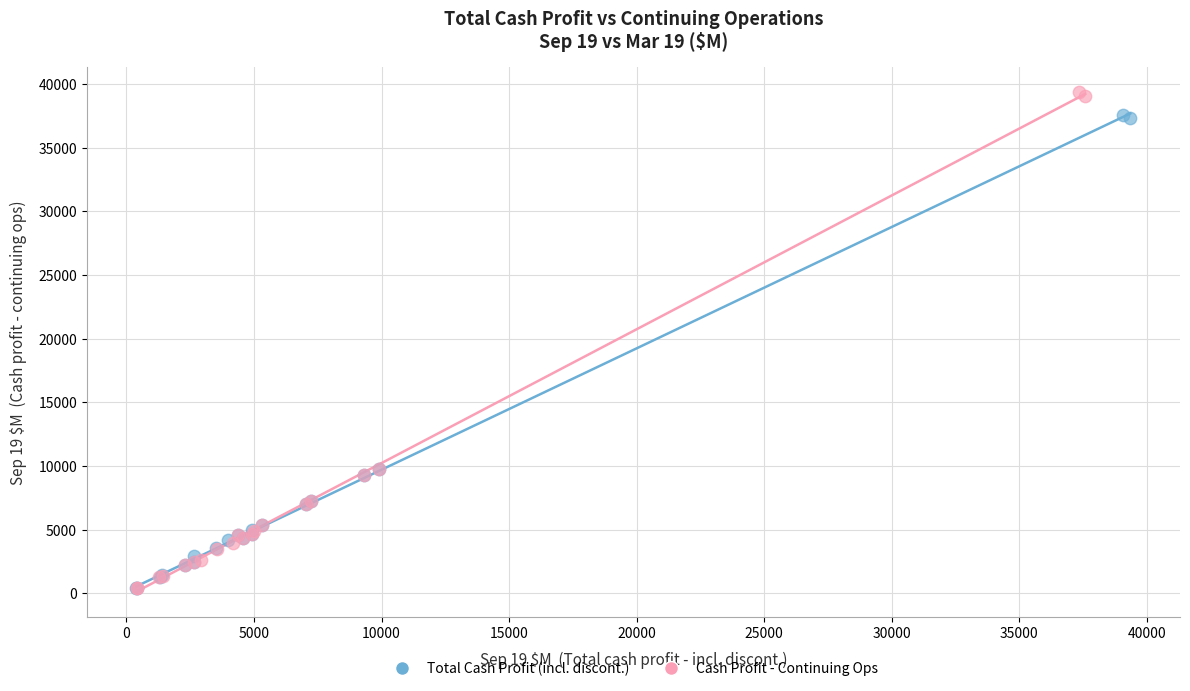

Which series has the largest Y range (max minus min)?

Cash Profit - Continuing Ops